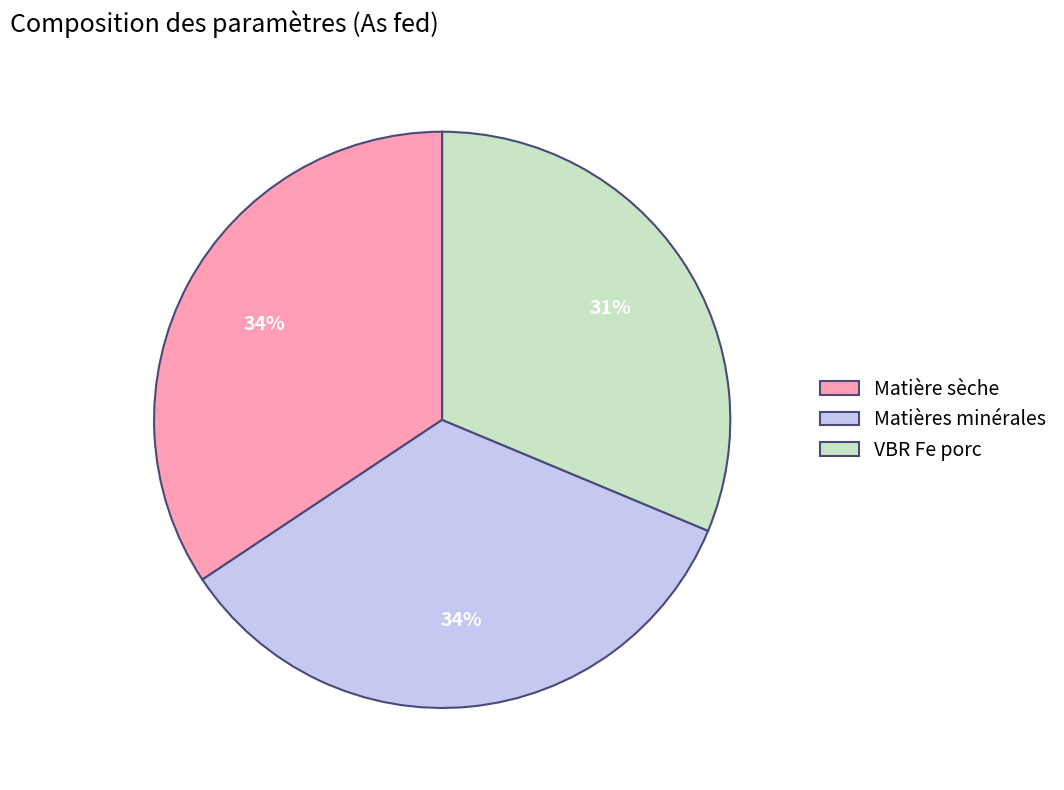

Which slice is the smallest?

VBR Fe porc